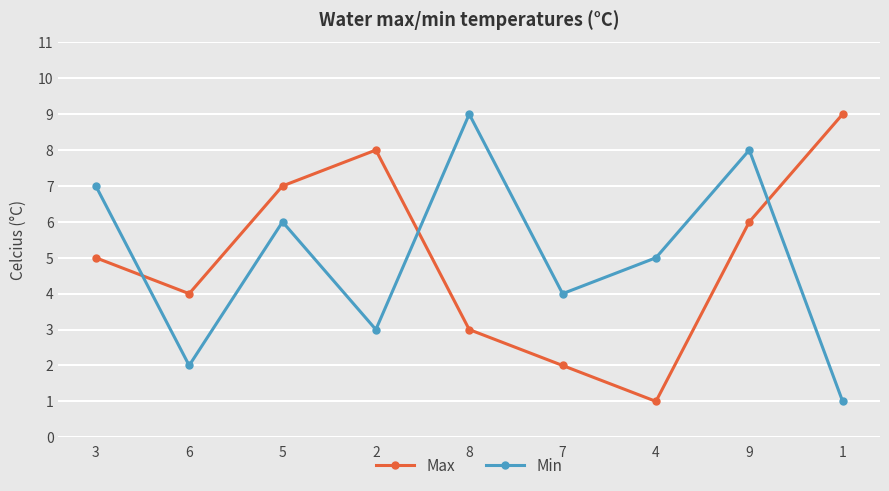

Reading left to right, transcribe all the data shown in this chart.

Max: 5	4	7	8	3	2	1	6	9
Min: 7	2	6	3	9	4	5	8	1